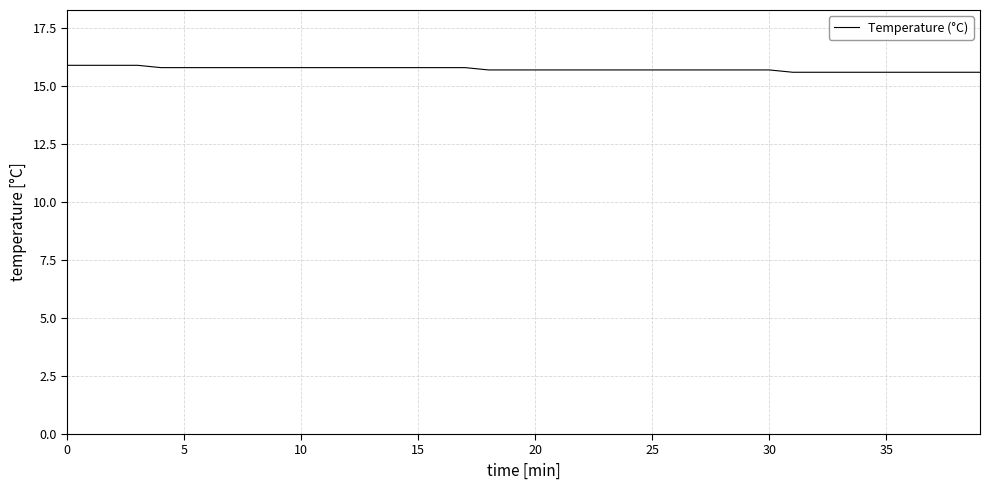

What is the smallest value displayed?

15.6